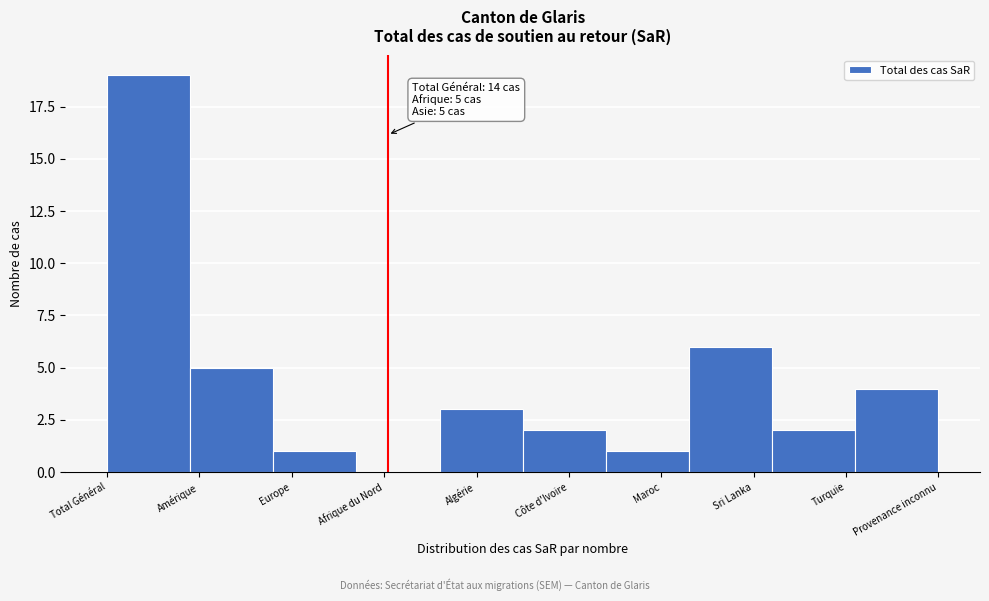

Reading left to right, list all the values displayed in this chart.

Total Général=19	Amérique=5	Europe=1	Afrique du Nord=0	Algérie=3	Côte d'Ivoire=2	Maroc=1	Sri Lanka=6	Turquie=2	Provenance inconnu=4